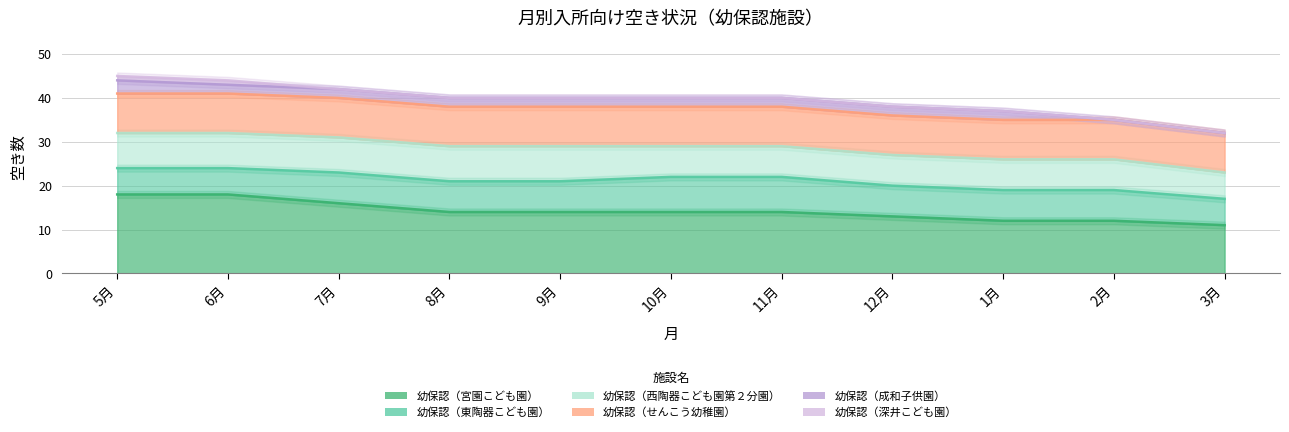

True or false: 幼保認（深井こども園） and 幼保認（成和子供園） intersect in this chart.

False